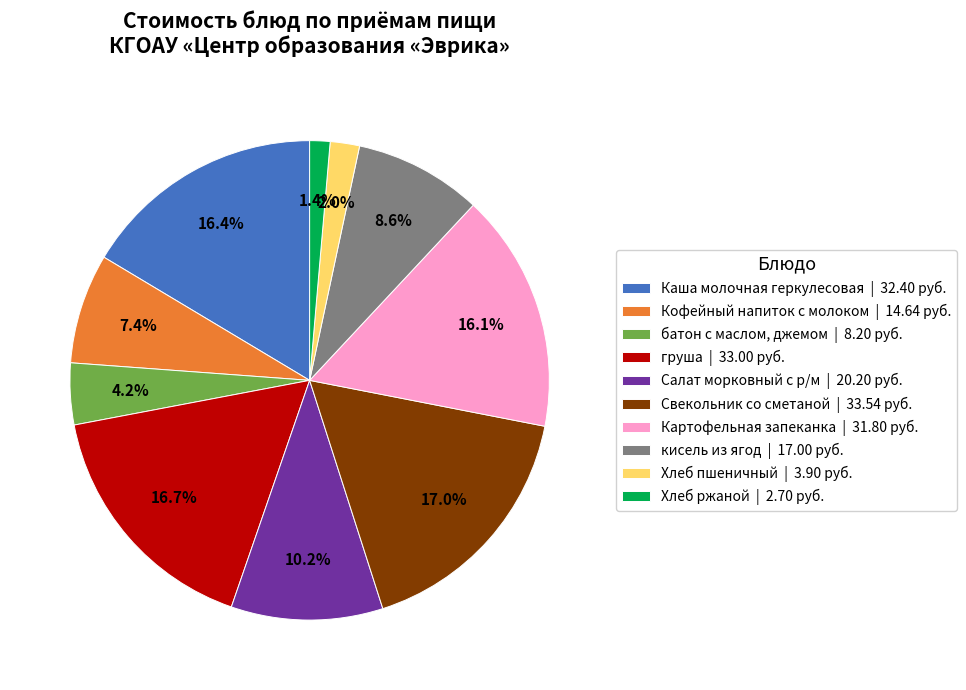

Is it true that Хлеб ржаной is 10% of the pie?

False